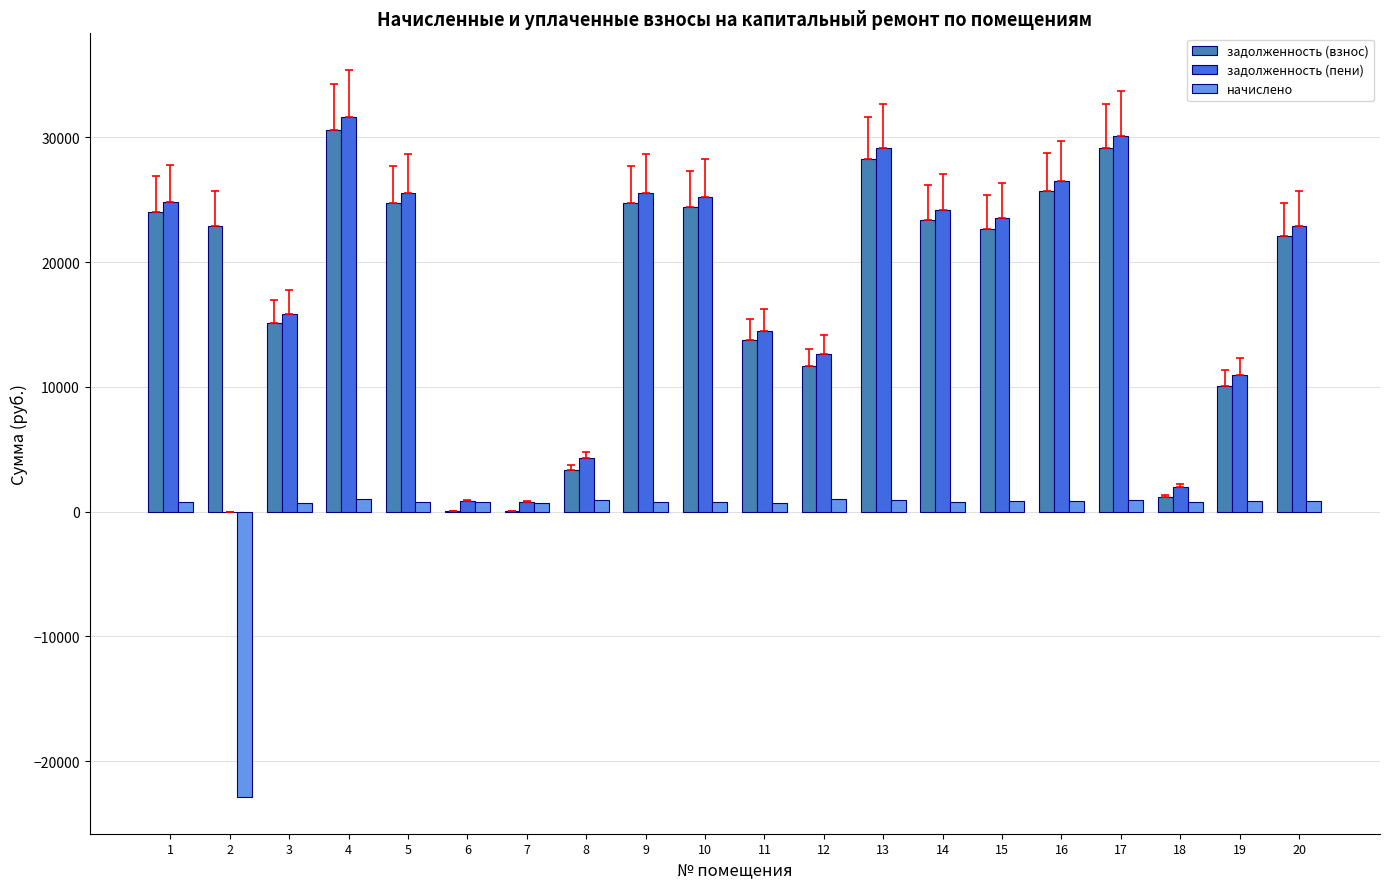

The value of задолженность (пени) at 20 is 22915.6. True or false?

True